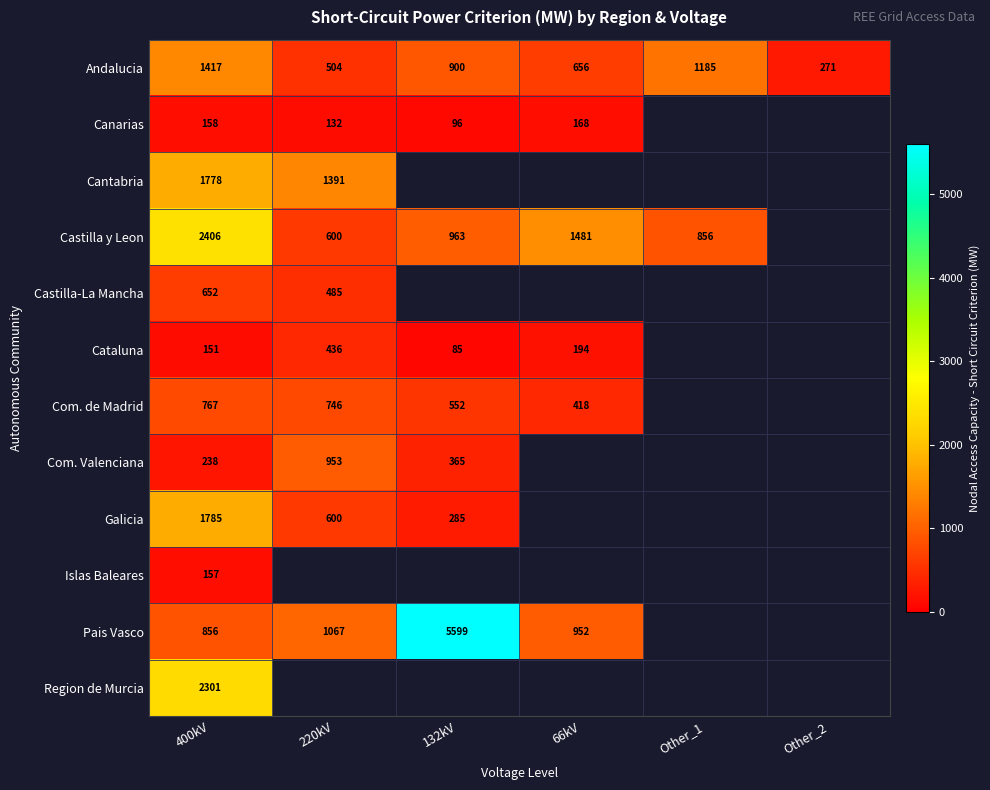

The value of Pais Vasco at 66kV is 952.0. True or false?

True